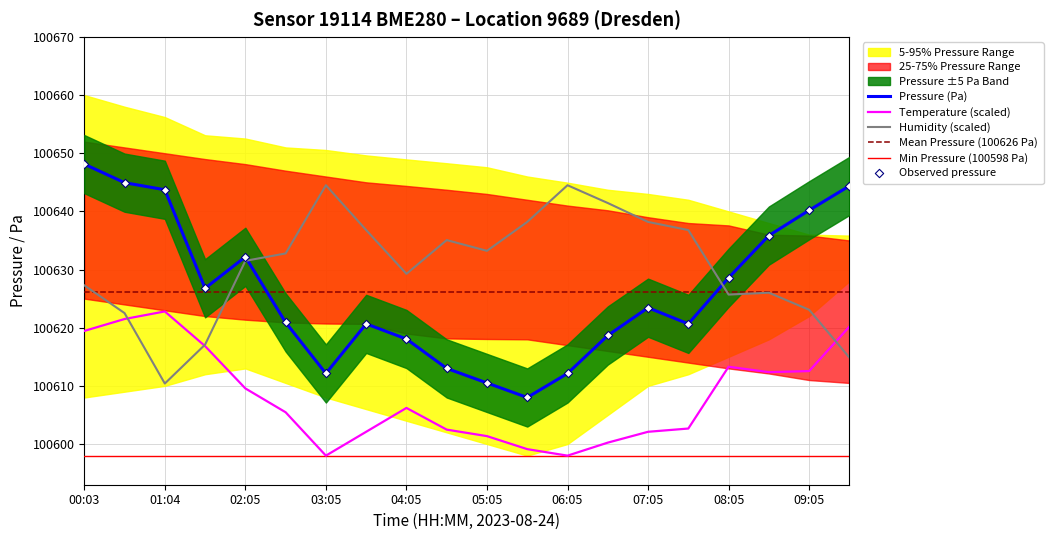

Which series reaches the minimum Y coordinate?

temperature